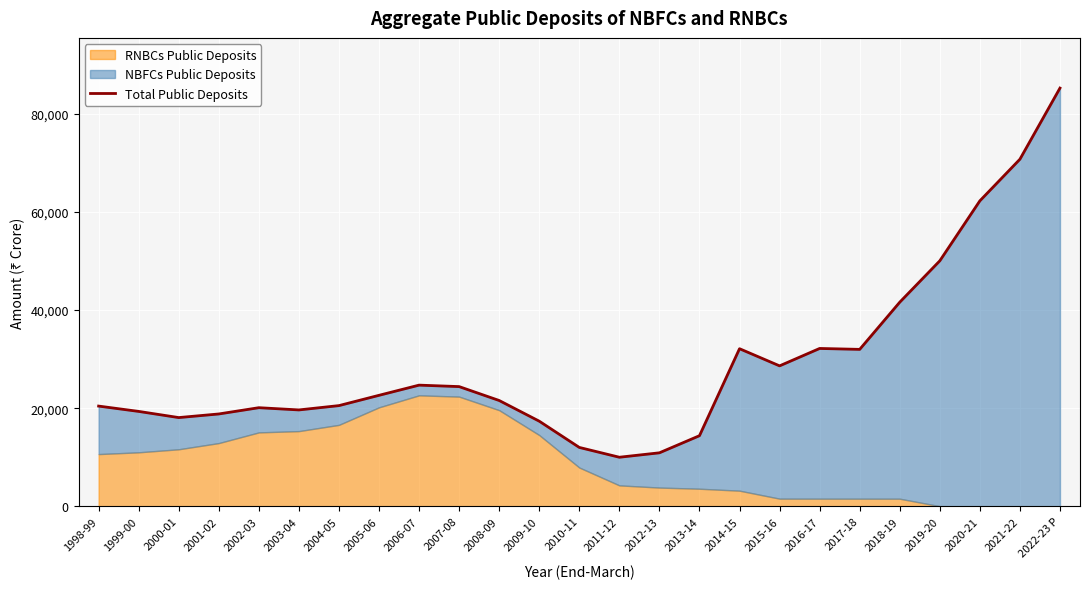

What is the difference between the values at 2021-22 and 2005-06?

48131